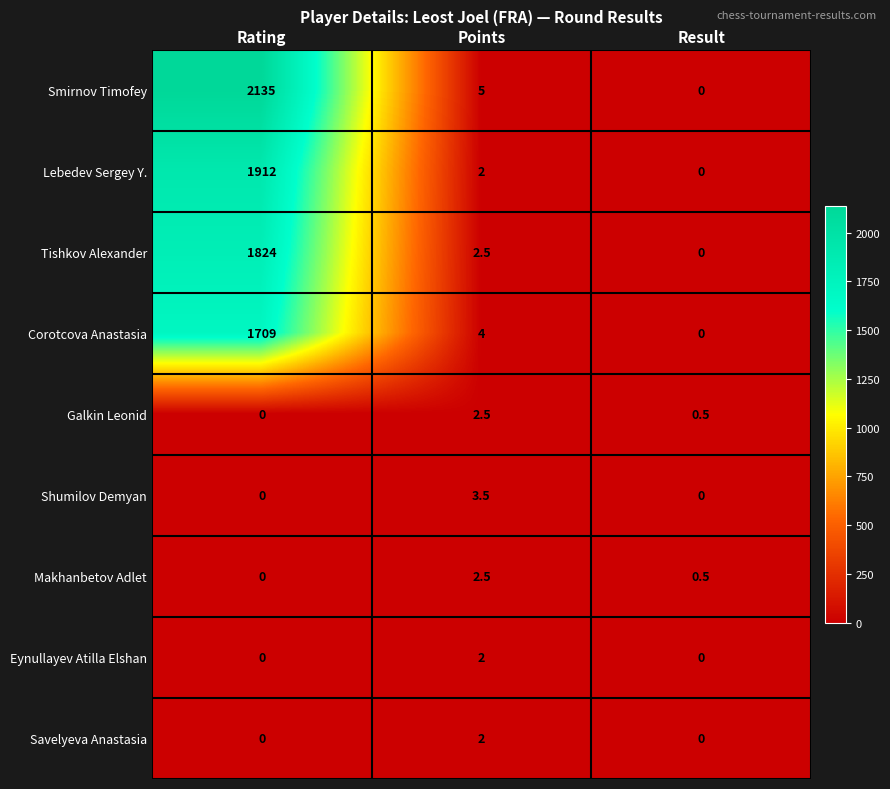

What is the maximum value for Lebedev Sergey Y.?

1912.0